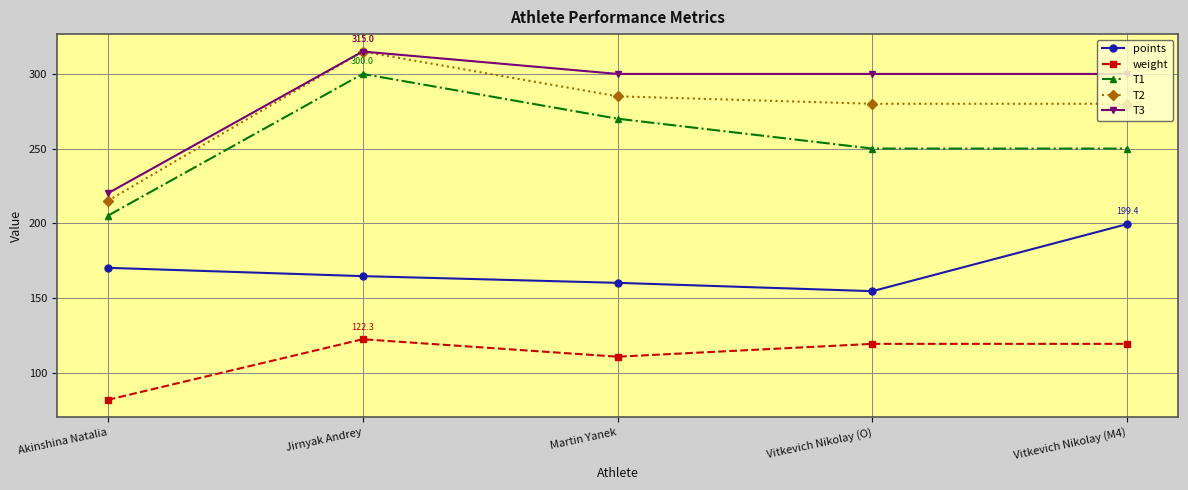

Reading right to left, transcribe all the data shown in this chart.

points: Vitkevich Nikolay (M4)=199.4	Vitkevich Nikolay (O)=154.5	Martin Yanek=160.1	Jirnyak Andrey=164.6	Akinshina Natalia=170.1
weight: Vitkevich Nikolay (M4)=119.2	Vitkevich Nikolay (O)=119.2	Martin Yanek=110.6	Jirnyak Andrey=122.3	Akinshina Natalia=81.7
T1: Vitkevich Nikolay (M4)=250.0	Vitkevich Nikolay (O)=250.0	Martin Yanek=270.0	Jirnyak Andrey=300.0	Akinshina Natalia=205.0
T2: Vitkevich Nikolay (M4)=280.0	Vitkevich Nikolay (O)=280.0	Martin Yanek=285.0	Jirnyak Andrey=315.0	Akinshina Natalia=215.0
T3: Vitkevich Nikolay (M4)=300.0	Vitkevich Nikolay (O)=300.0	Martin Yanek=300.0	Jirnyak Andrey=315.0	Akinshina Natalia=220.0